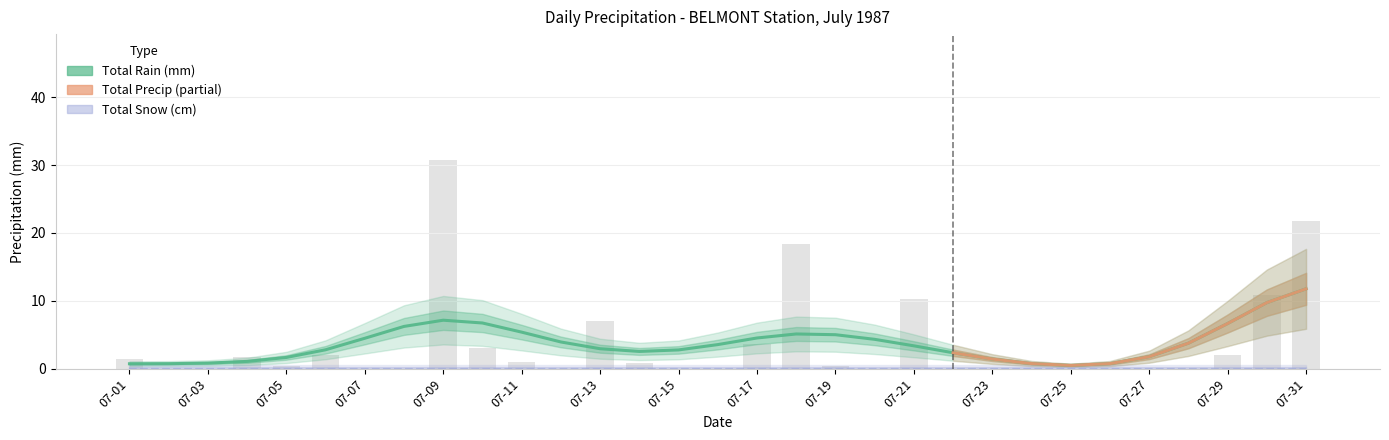

Count the number of categories in the chart.

31